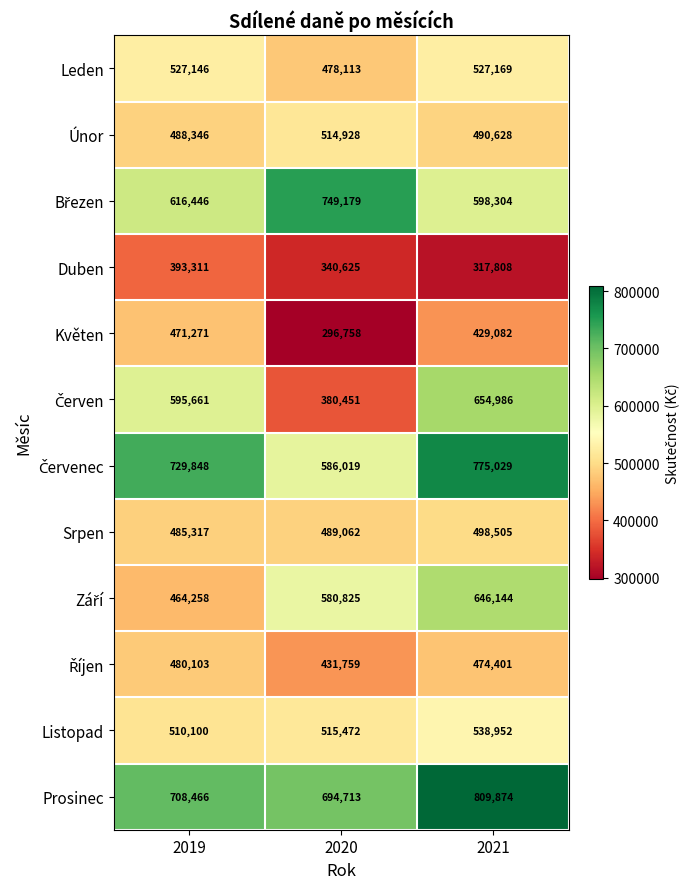

At how many categories does at least one series exceed 556382?

3